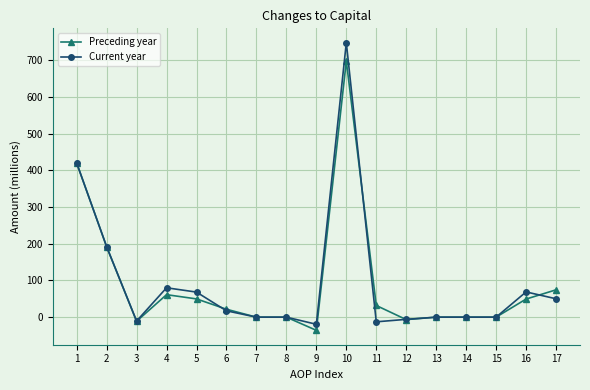

The value of Preceding year at 17 is 129.8. True or false?

False